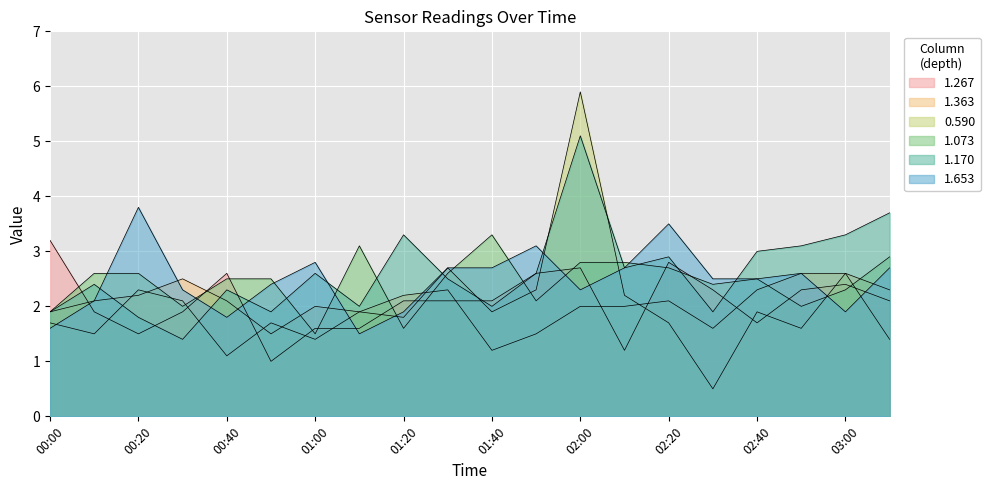

Between 00:40 and 02:40, which is larger?

00:40